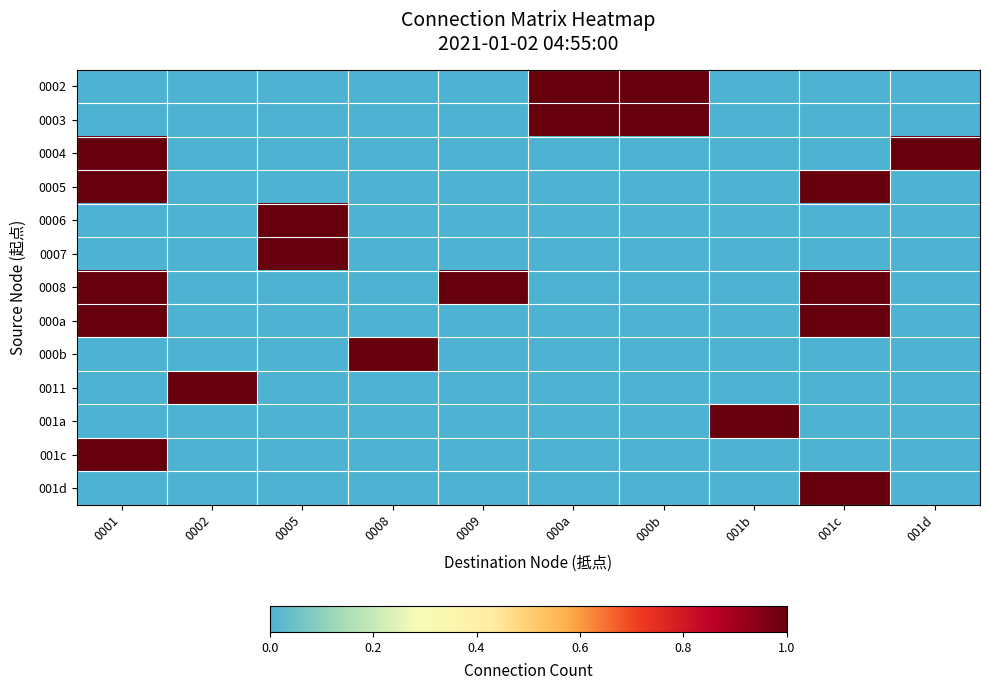

Reading left to right, transcribe all the data shown in this chart.

0002: 0001=0	0002=0	0005=0	0008=0	0009=0	000a=1	000b=1	001b=0	001c=0	001d=0
0003: 0001=0	0002=0	0005=0	0008=0	0009=0	000a=1	000b=1	001b=0	001c=0	001d=0
0004: 0001=1	0002=0	0005=0	0008=0	0009=0	000a=0	000b=0	001b=0	001c=0	001d=1
0005: 0001=1	0002=0	0005=0	0008=0	0009=0	000a=0	000b=0	001b=0	001c=1	001d=0
0006: 0001=0	0002=0	0005=1	0008=0	0009=0	000a=0	000b=0	001b=0	001c=0	001d=0
0007: 0001=0	0002=0	0005=1	0008=0	0009=0	000a=0	000b=0	001b=0	001c=0	001d=0
0008: 0001=1	0002=0	0005=0	0008=0	0009=1	000a=0	000b=0	001b=0	001c=1	001d=0
000a: 0001=1	0002=0	0005=0	0008=0	0009=0	000a=0	000b=0	001b=0	001c=1	001d=0
000b: 0001=0	0002=0	0005=0	0008=1	0009=0	000a=0	000b=0	001b=0	001c=0	001d=0
0011: 0001=0	0002=1	0005=0	0008=0	0009=0	000a=0	000b=0	001b=0	001c=0	001d=0
001a: 0001=0	0002=0	0005=0	0008=0	0009=0	000a=0	000b=0	001b=1	001c=0	001d=0
001c: 0001=1	0002=0	0005=0	0008=0	0009=0	000a=0	000b=0	001b=0	001c=0	001d=0
001d: 0001=0	0002=0	0005=0	0008=0	0009=0	000a=0	000b=0	001b=0	001c=1	001d=0